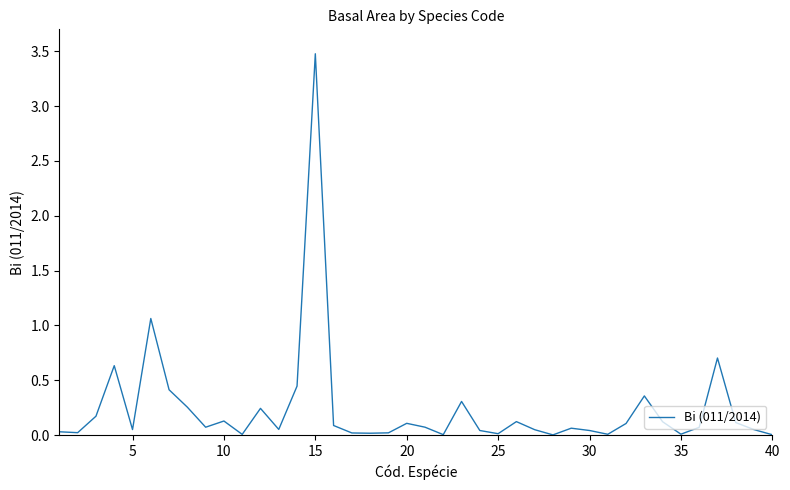

What is the maximum value shown in the chart?

3.5